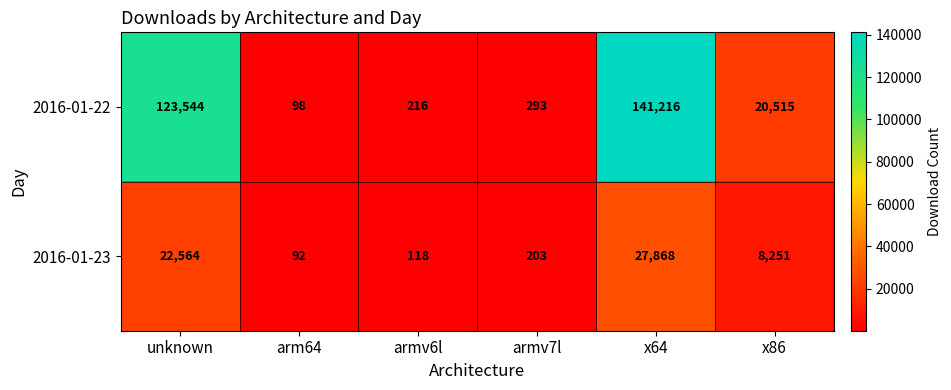

Which category has the highest value across all series?

x64